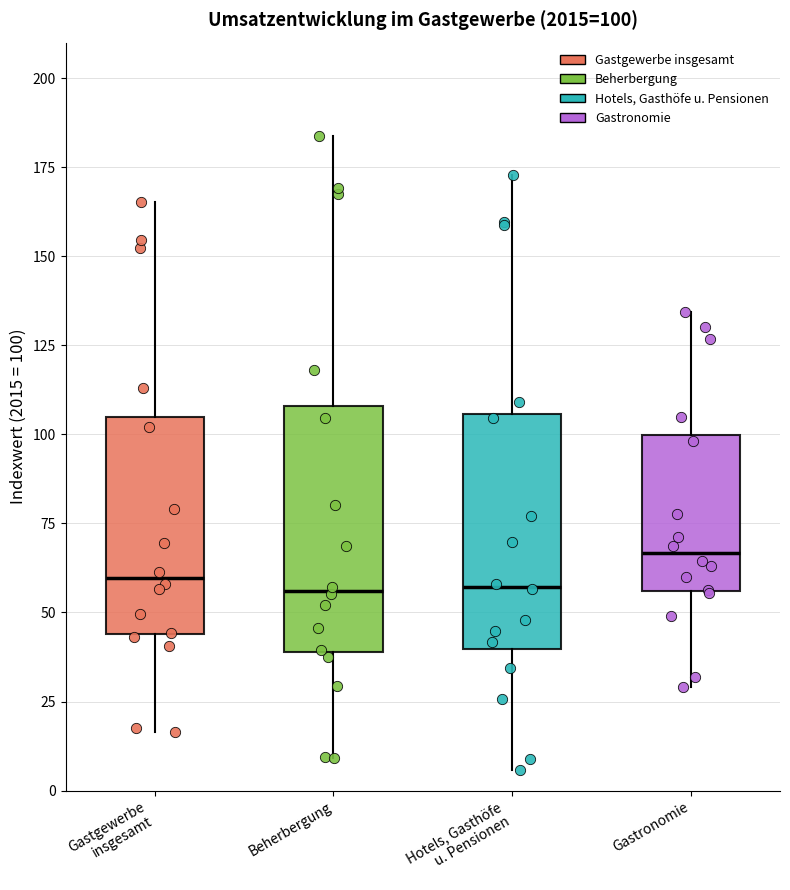

Which box's median line is the highest?

Gastronomie